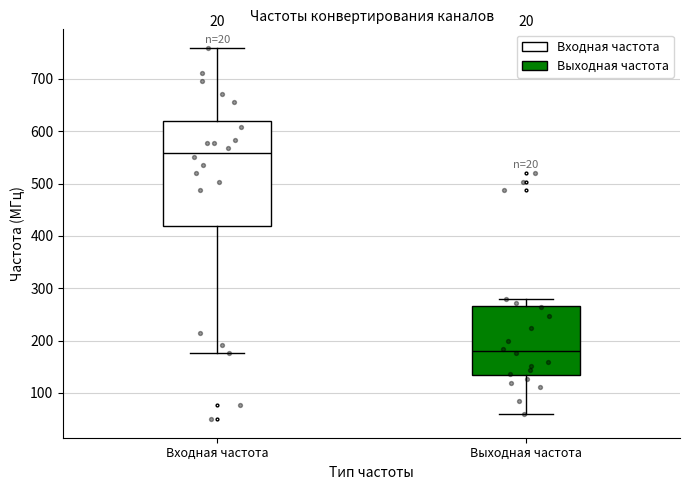

Comparing the boxes themselves (not the whiskers), which one is the tallest?

Входная частота